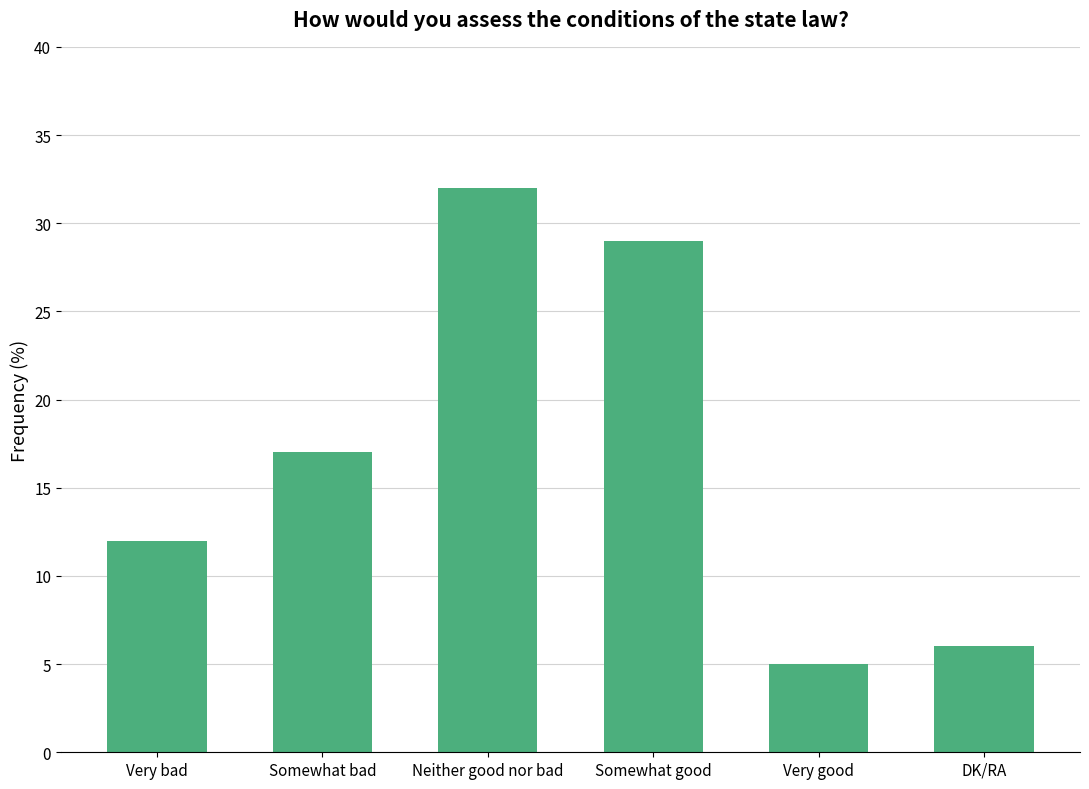

What is the difference between the second highest and second lowest values?

23